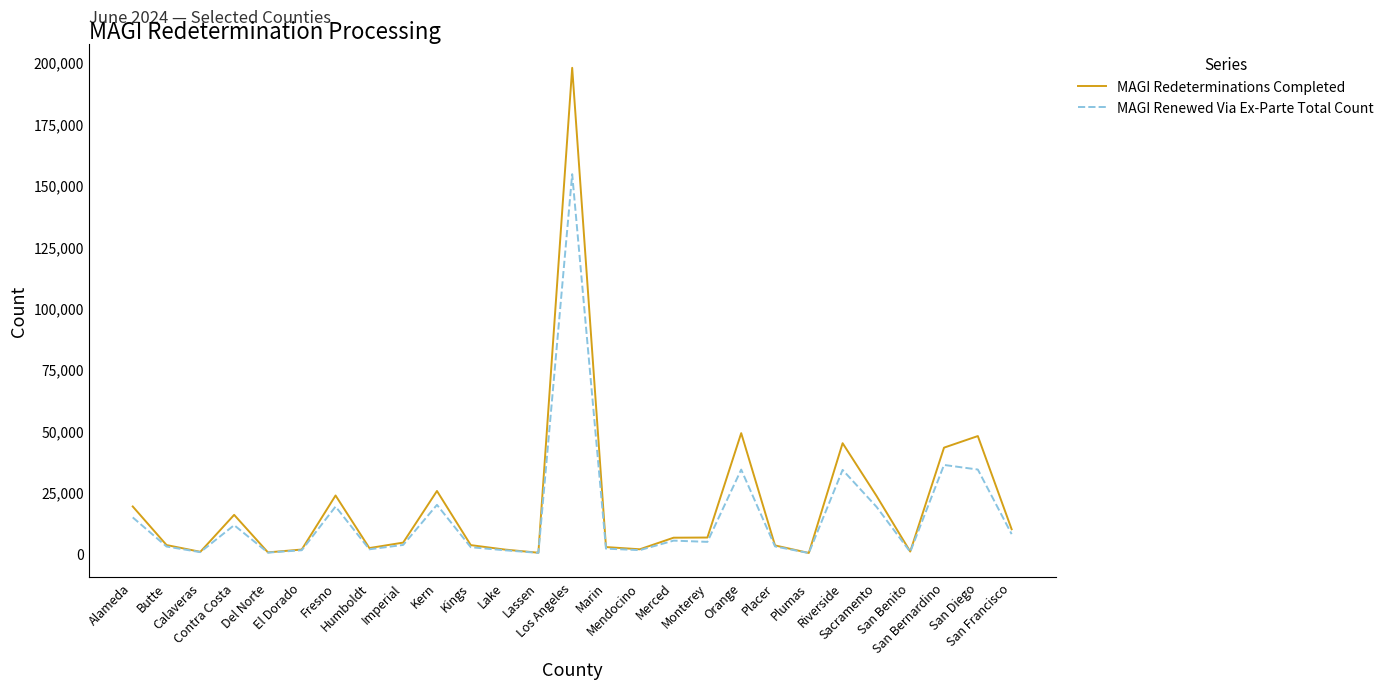

How many lines are shown in the chart?

2